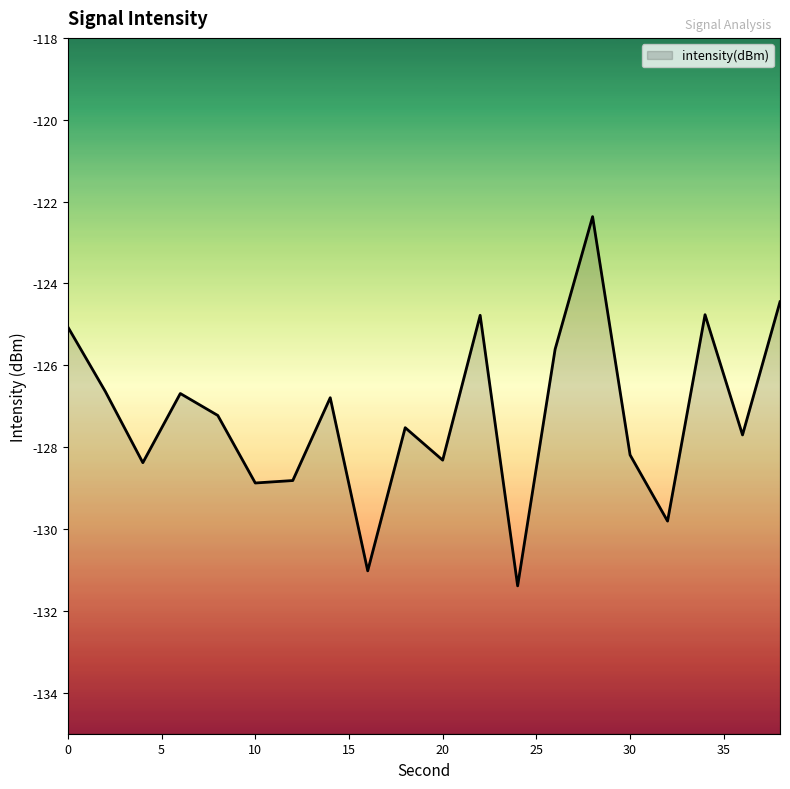

How many values are below -127?

11